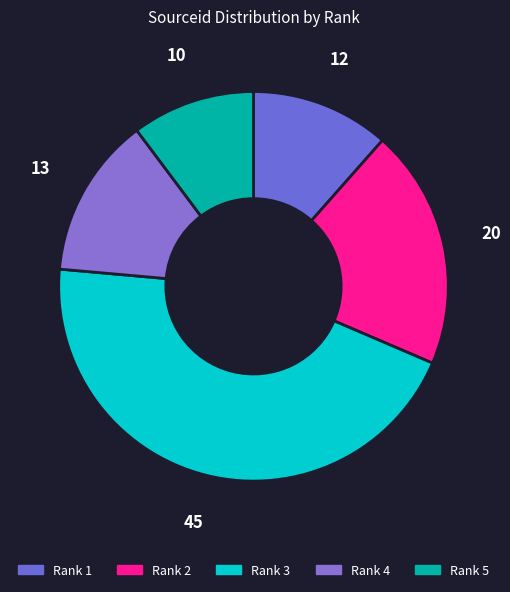

To the nearest percent, what is the average slice percentage?

20%